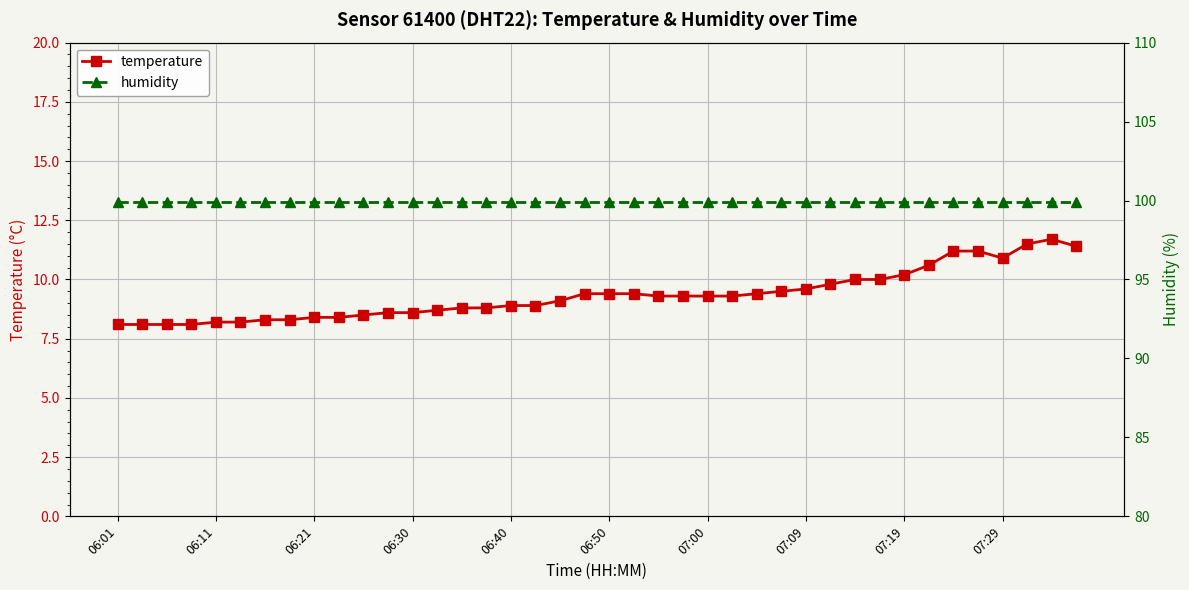

Is this an area chart (filled region under the line)?

No